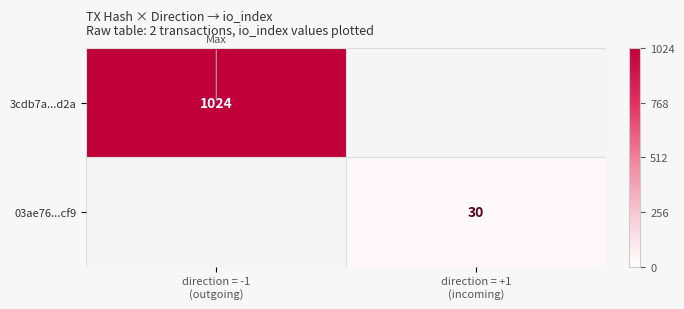

What is the sum of all 03ae76...cf9 values?

30